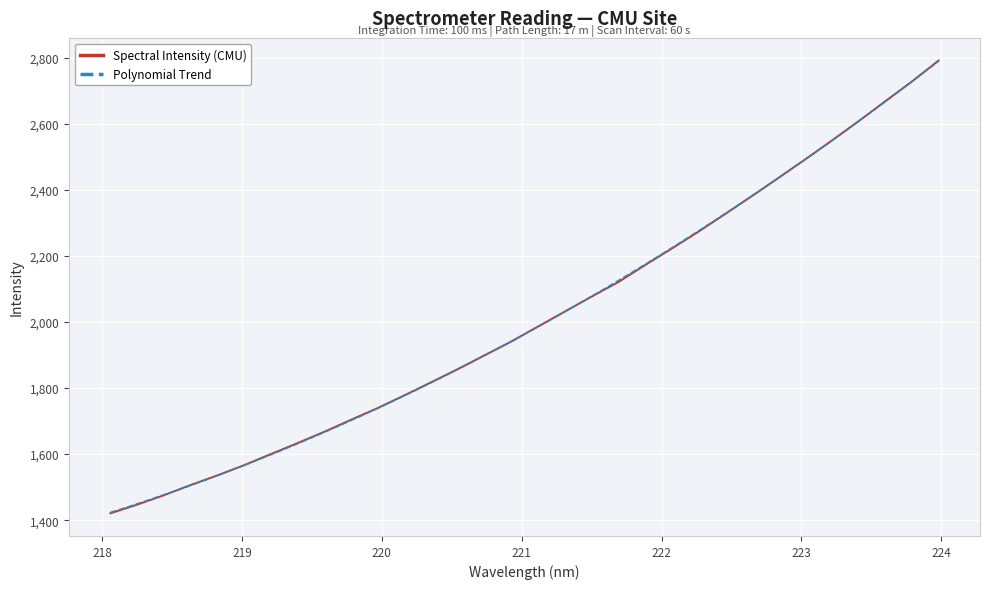

Which label corresponds to the smallest value in the chart?

218.0596